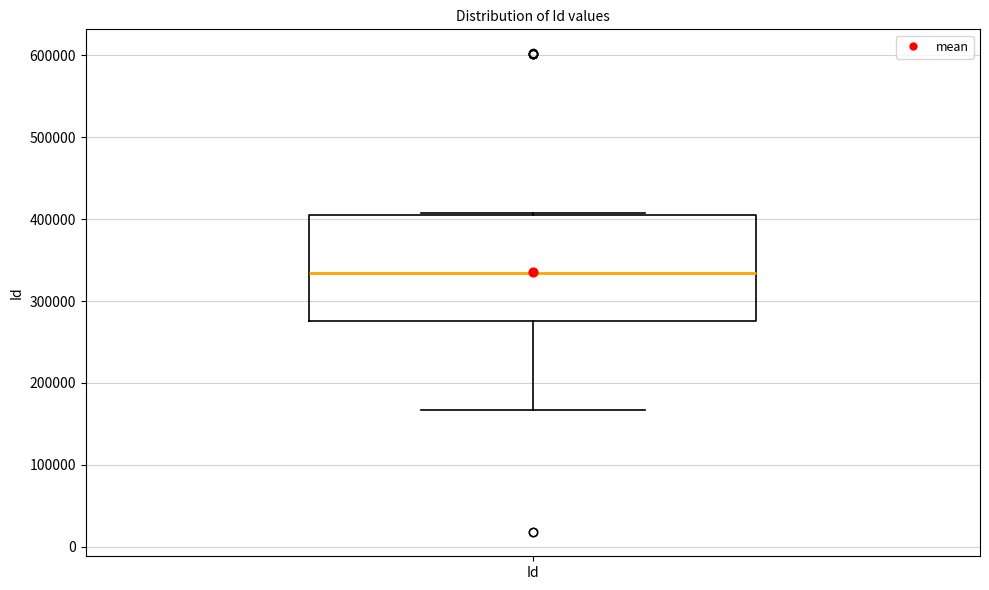

Where is the lower edge of the box for Id on the y-axis? The values are not printed on the chart, so give them approximately, as read against the axis.

280000